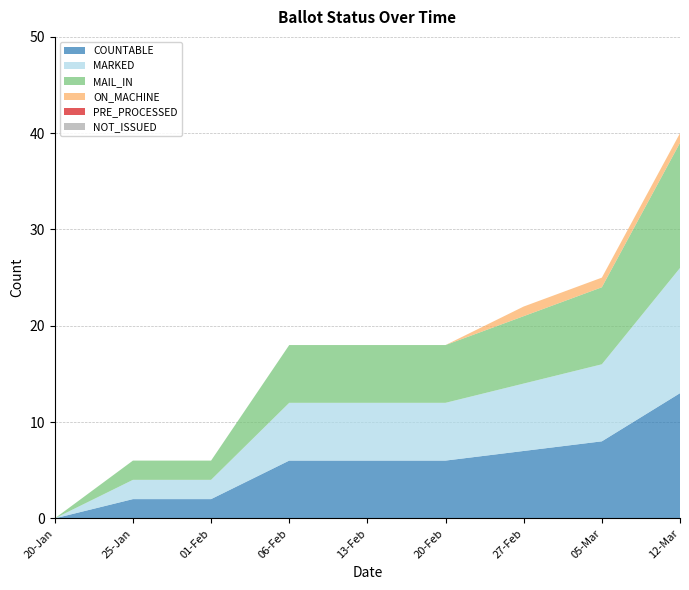

Reading left to right, transcribe all the data shown in this chart.

COUNTABLE: 0	2	2	6	6	6	7	8	13
MARKED: 0	2	2	6	6	6	7	8	13
MAIL_IN: 0	2	2	6	6	6	7	8	13
ON_MACHINE: 0	0	0	0	0	0	1	1	1
PRE_PROCESSED: 0	0	0	0	0	0	0	0	0
NOT_ISSUED: 0	0	0	0	0	0	0	0	0